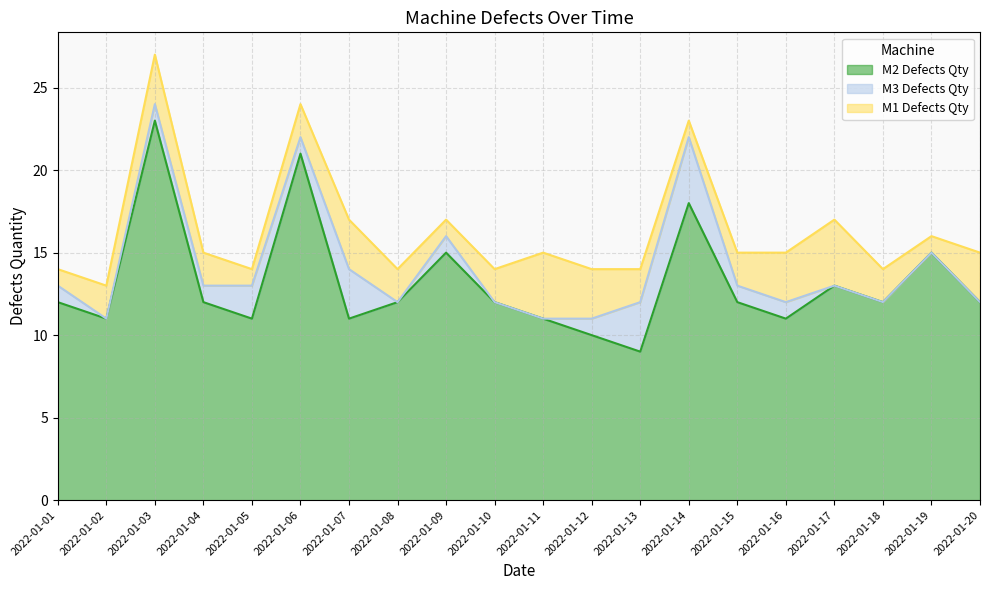

Which series has the largest total across all categories?

M2 Defects Qty